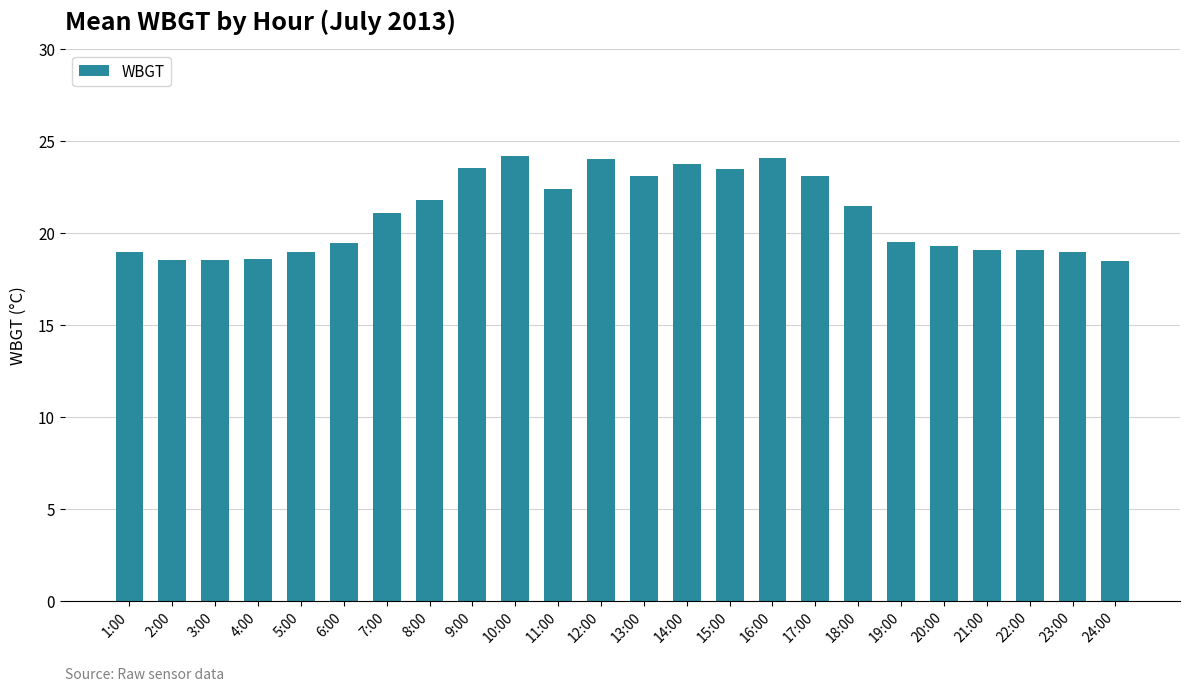

At which label does the data first exceed 21?

7:00